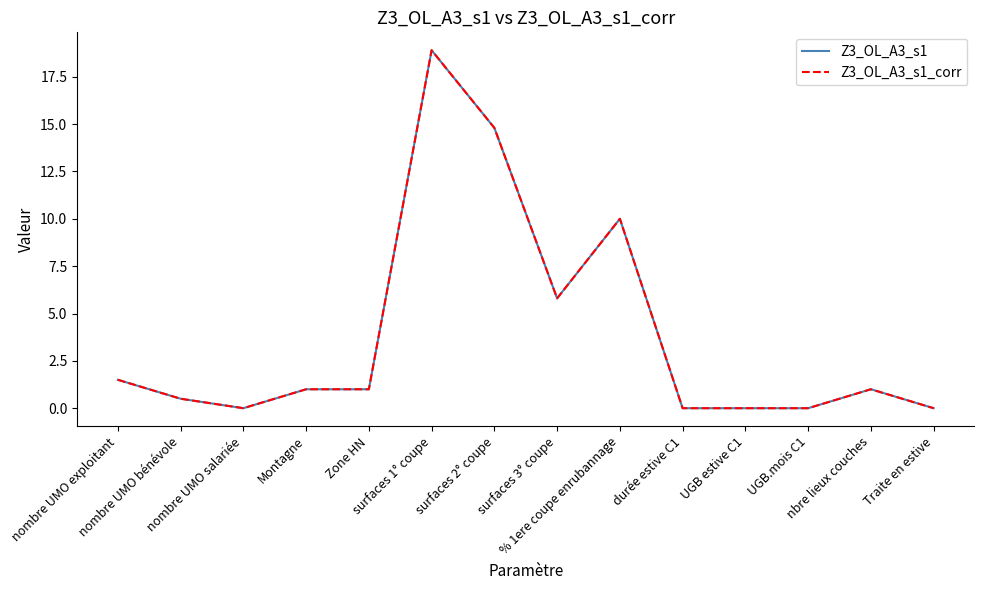

The value of Z3_OL_A3_s1 at nbre lieux couches is 0.4. True or false?

False